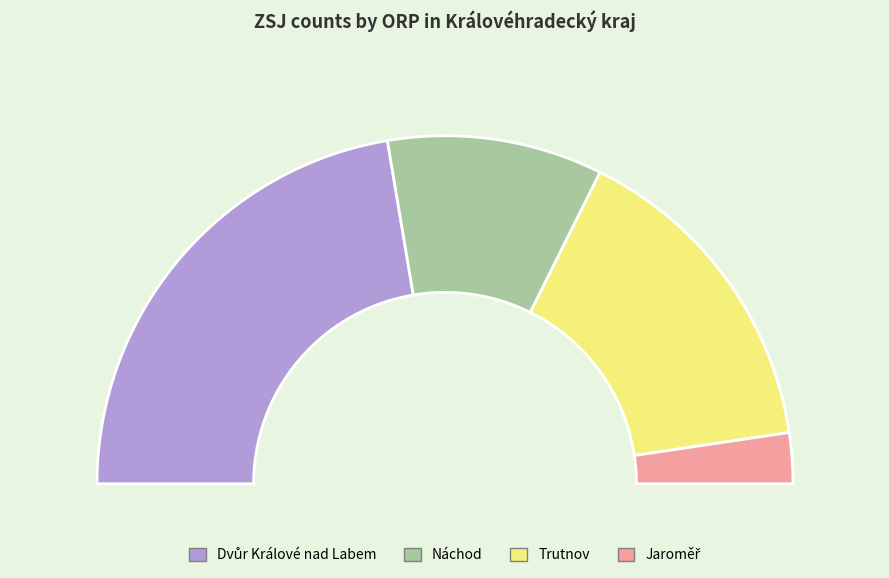

What is the total percentage of Dvůr Králové nad Labem and Náchod?

64.7%